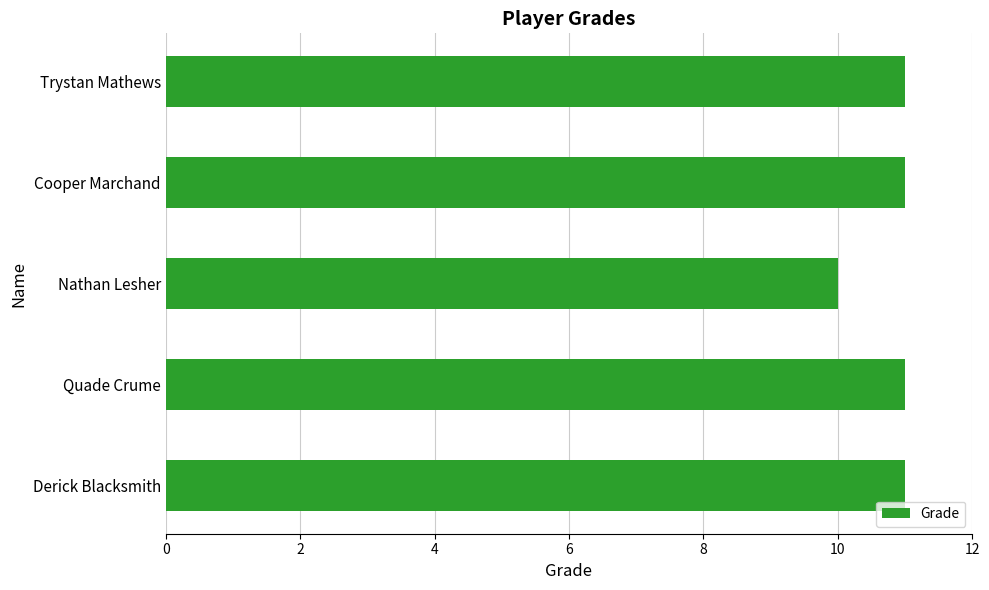

Reading bottom to top, what are all the values shown in this chart?

Derick Blacksmith=11	Quade Crume=11	Nathan Lesher=10	Cooper Marchand=11	Trystan Mathews=11